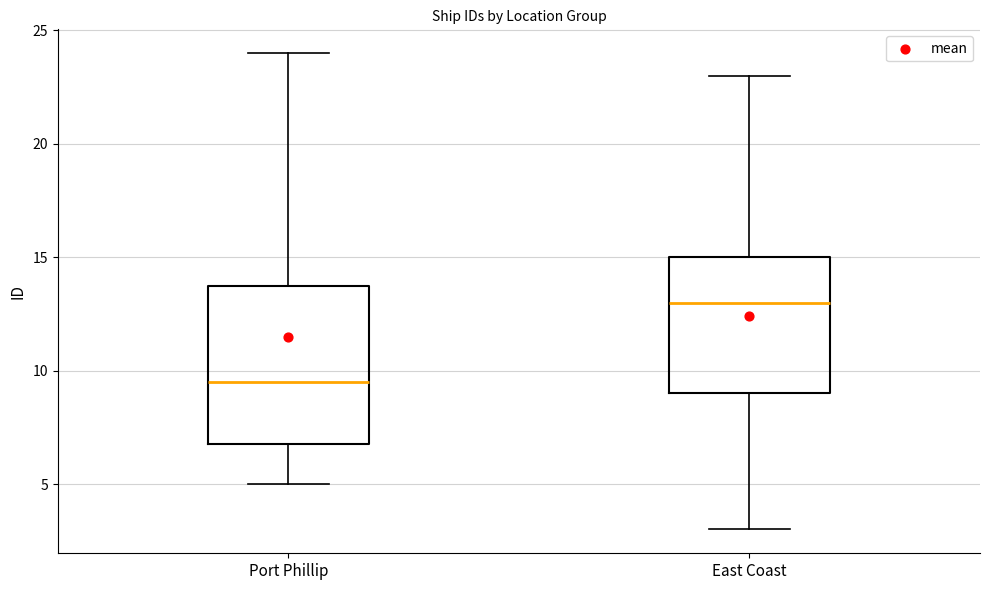

Reading left to right, transcribe this box plot: for each box, give where its median line is, the range the box spans, and where its two whiskers end, as read against the y-axis. The values are not printed on the chart, so give them approximately, as read against the axis.

Port Phillip: median 9.5, box 7.0 to 14.0, whiskers 5.0 to 24.0
East Coast: median 13.0, box 9.0 to 15.0, whiskers 3.0 to 23.0